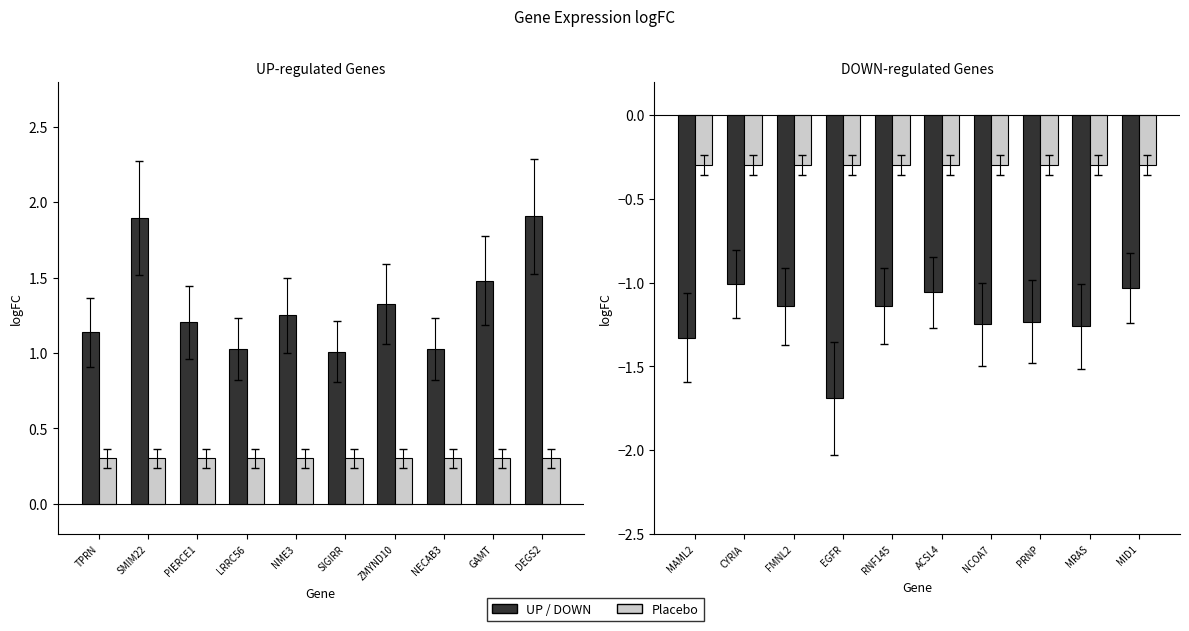

What is the maximum value for UP?

1.9